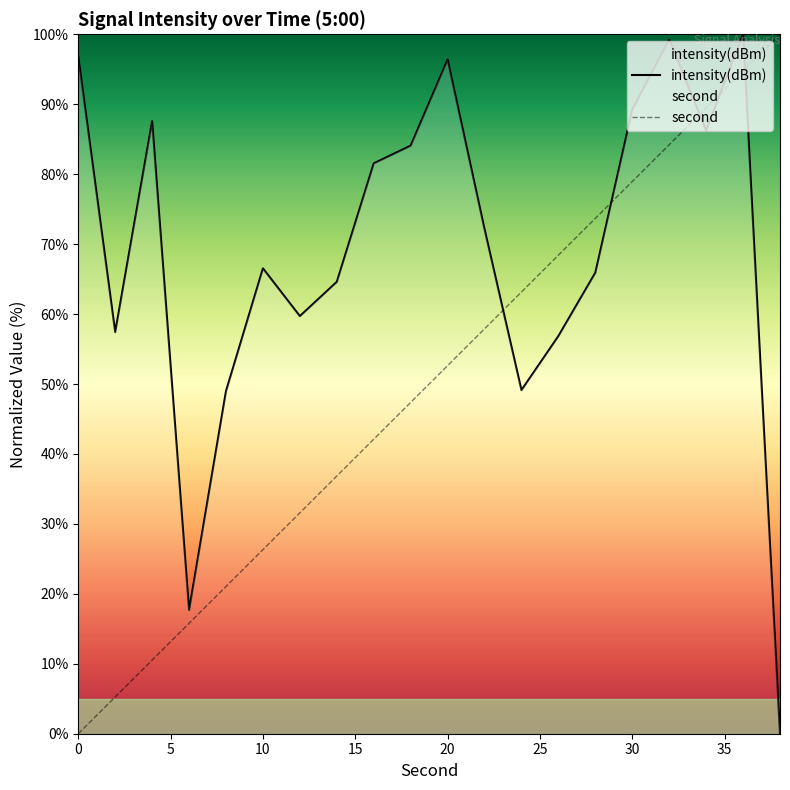

What is the highest value of the intensity(dBm) series?

100.0